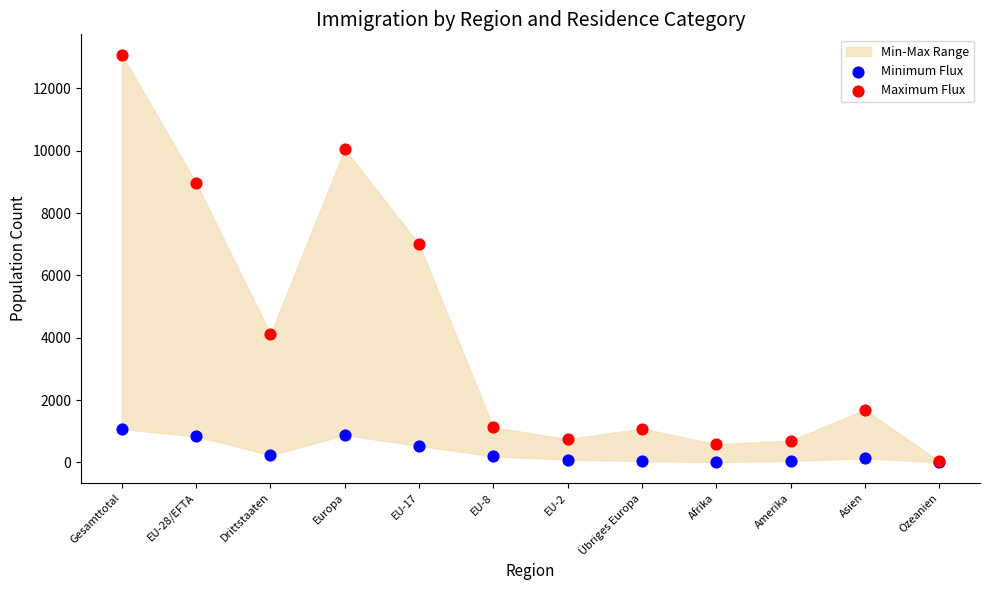

In the Maximum Flux series, what Y value is closest to 6560?

6999